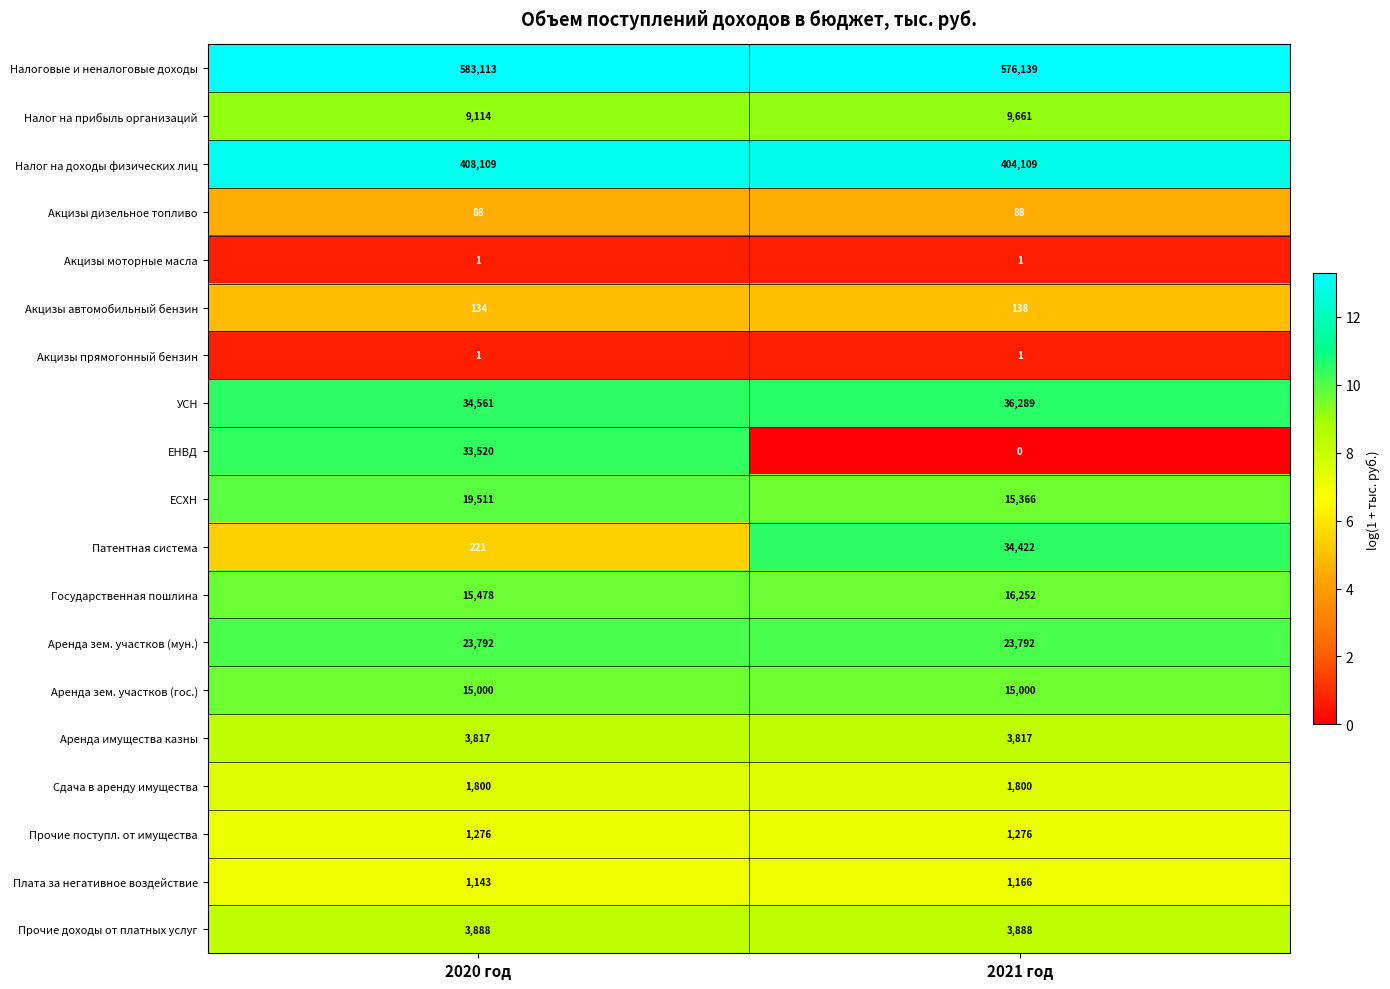

Is it true that Акцизы автомобильный бензин equals 138 at 2021 год?

True